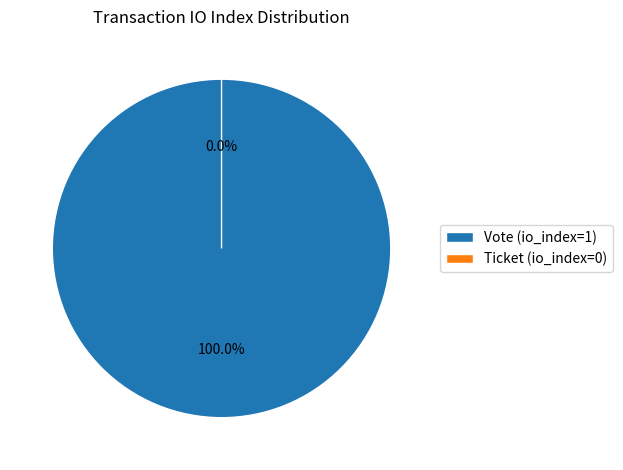

True or false: Vote (io_index=1) accounts for 100% of the total.

True